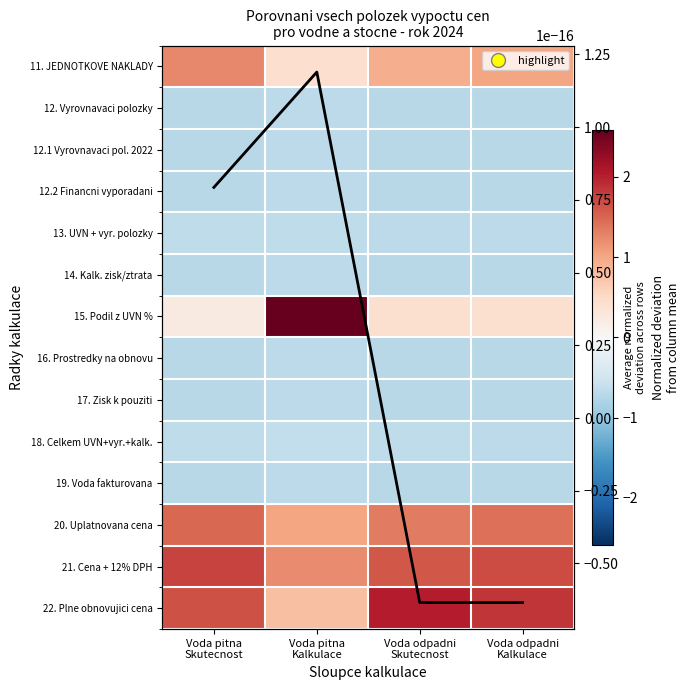

At how many categories does at least one series exceed 0?

4